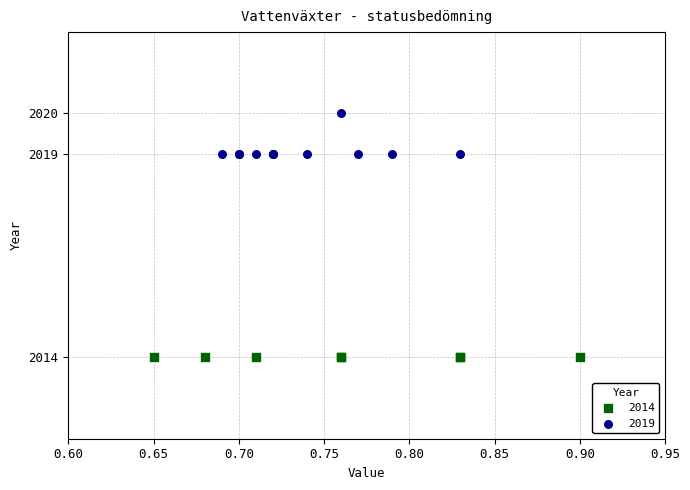

Which series reaches the maximum Y coordinate?

2019